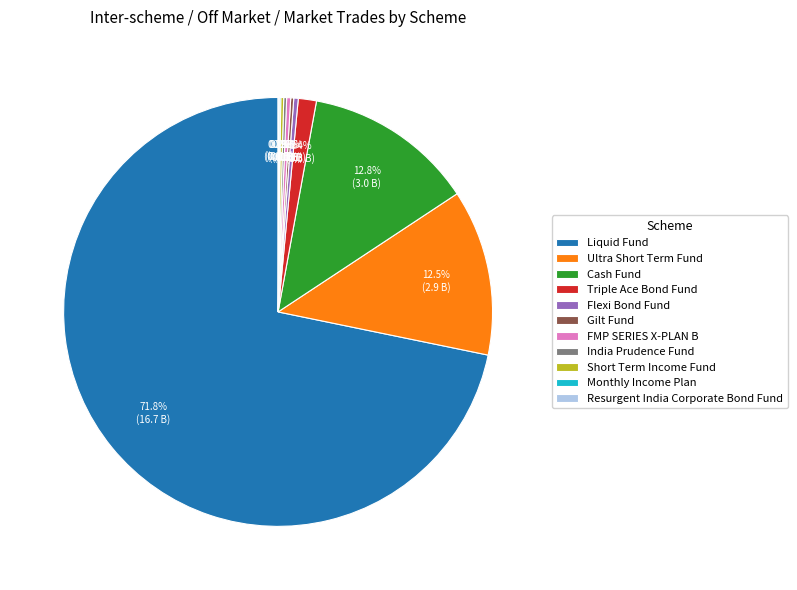

To the nearest percent, what is the difference between the largest and smallest slice percentages?

72%